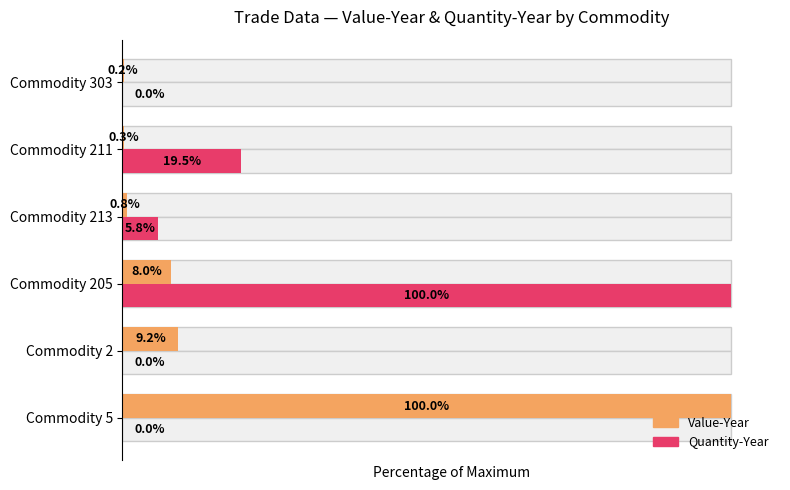

Reading left to right, list all the values displayed in this chart.

Value-Year: 100.0	9.2	8.0	0.8	0.3	0.2
Quantity-Year: 0.0	0.0	100.0	5.8	19.5	0.0